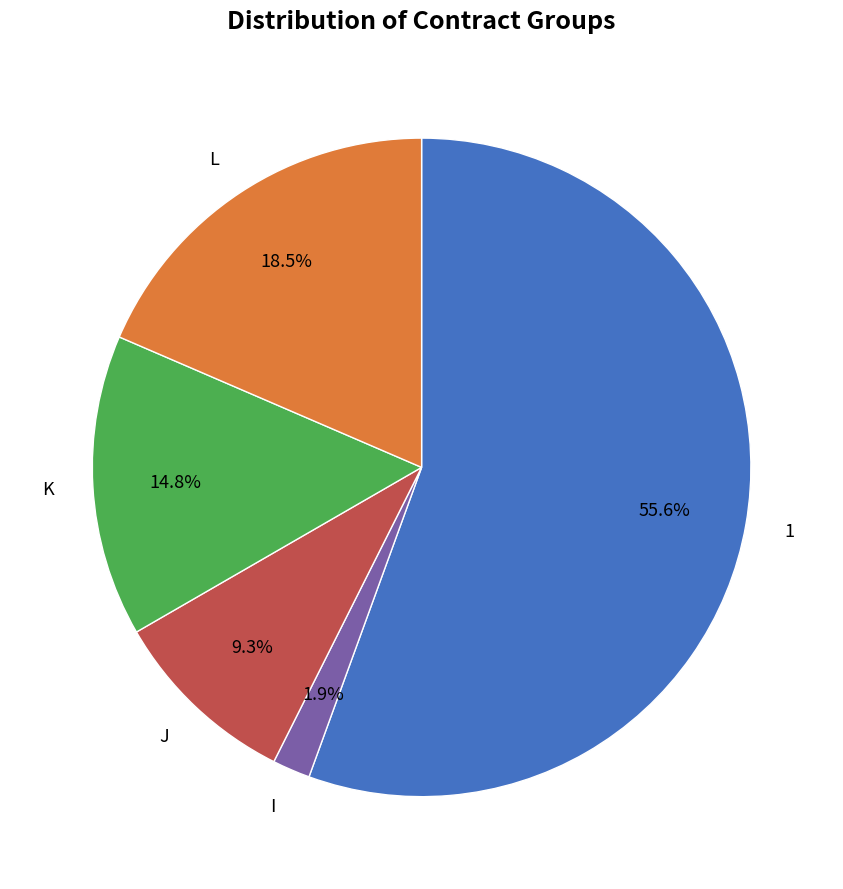

What is the total percentage of L and J?

27.8%